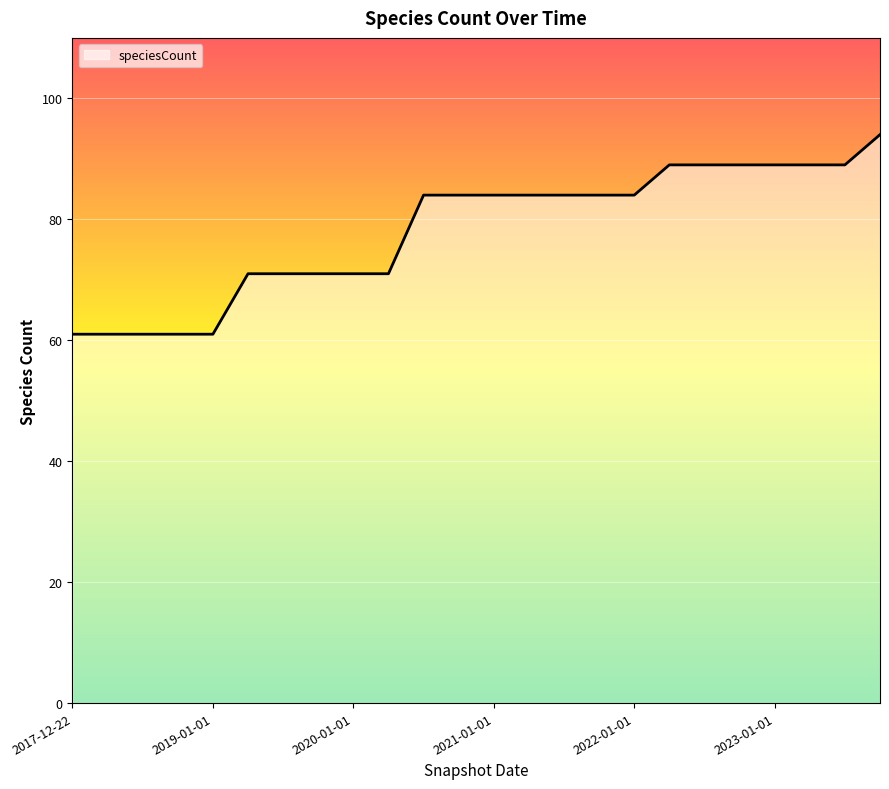

What is the maximum value shown in the chart?

94